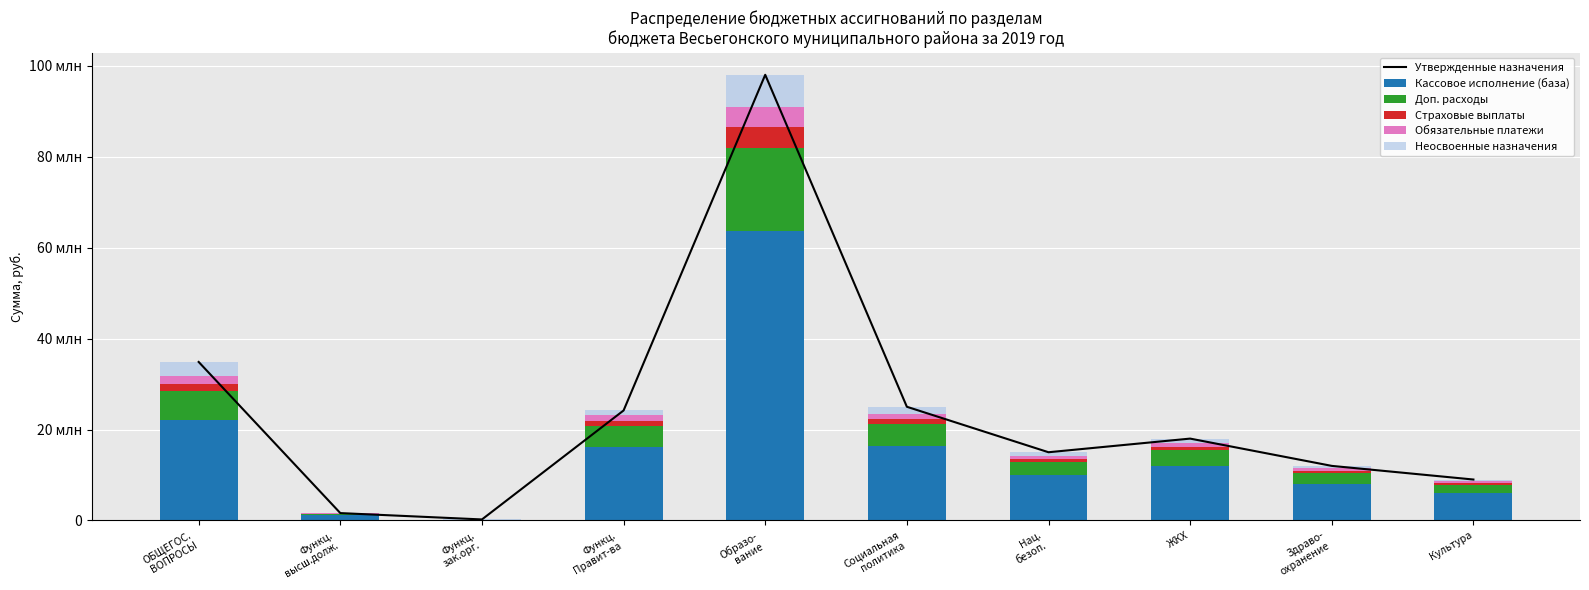

At which label does Кассовое исполнение (база) reach its peak?

Образо-
вание